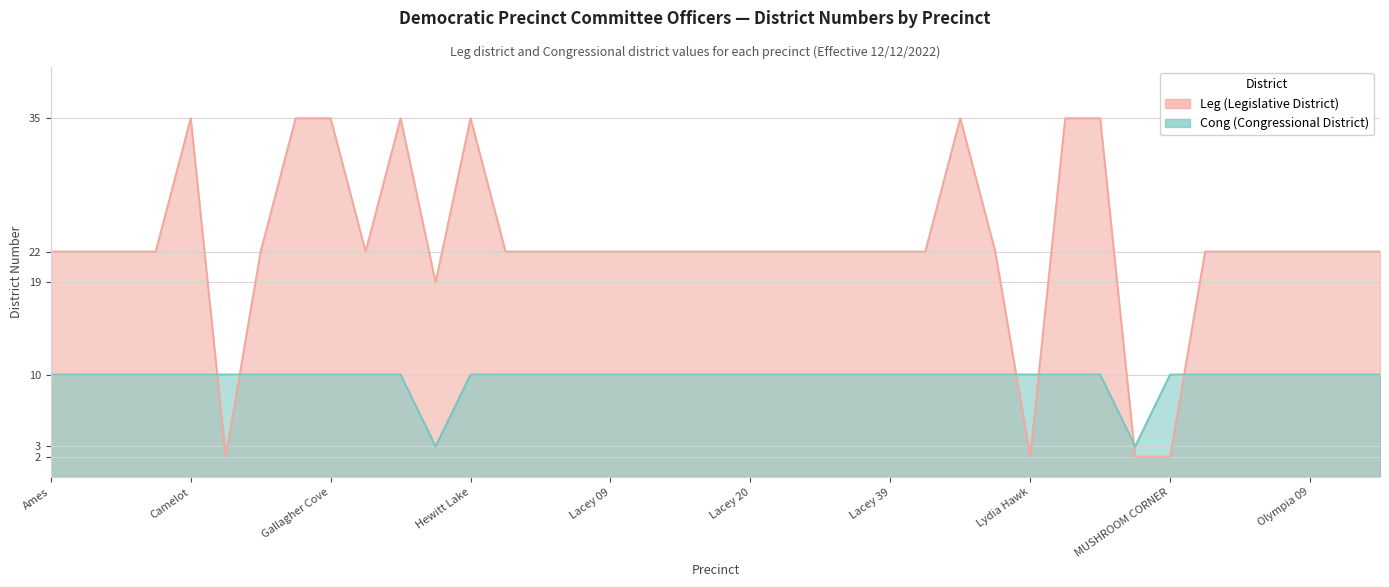

How many values in the Leg series are below 22?

5